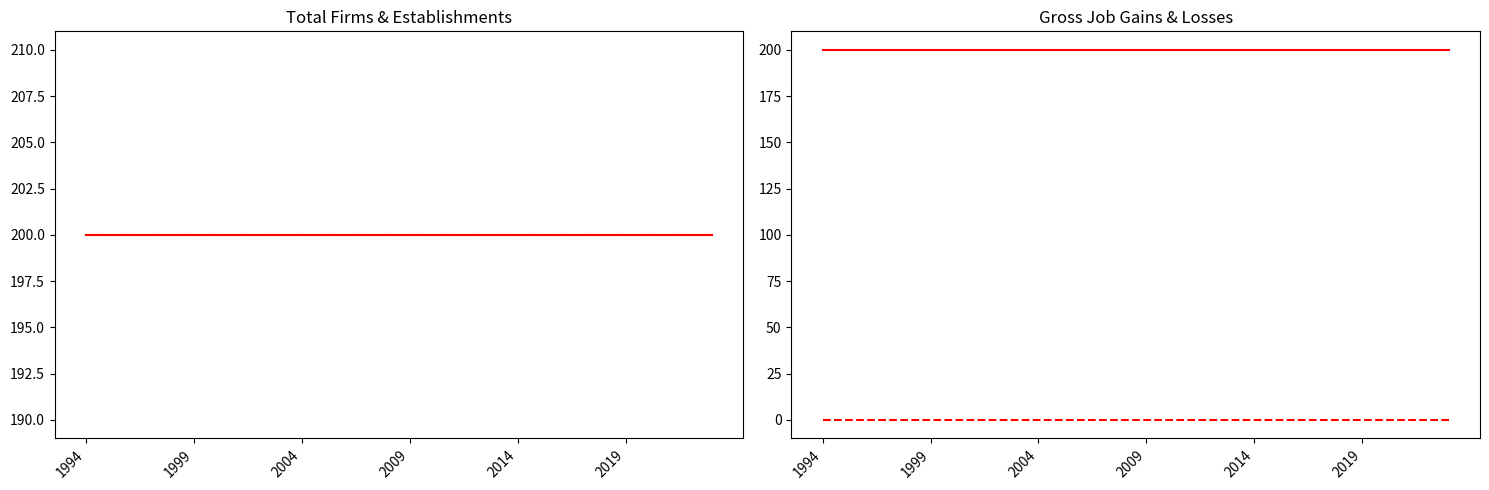

What is the value of the Total Firms point at the 26th from the left?

200